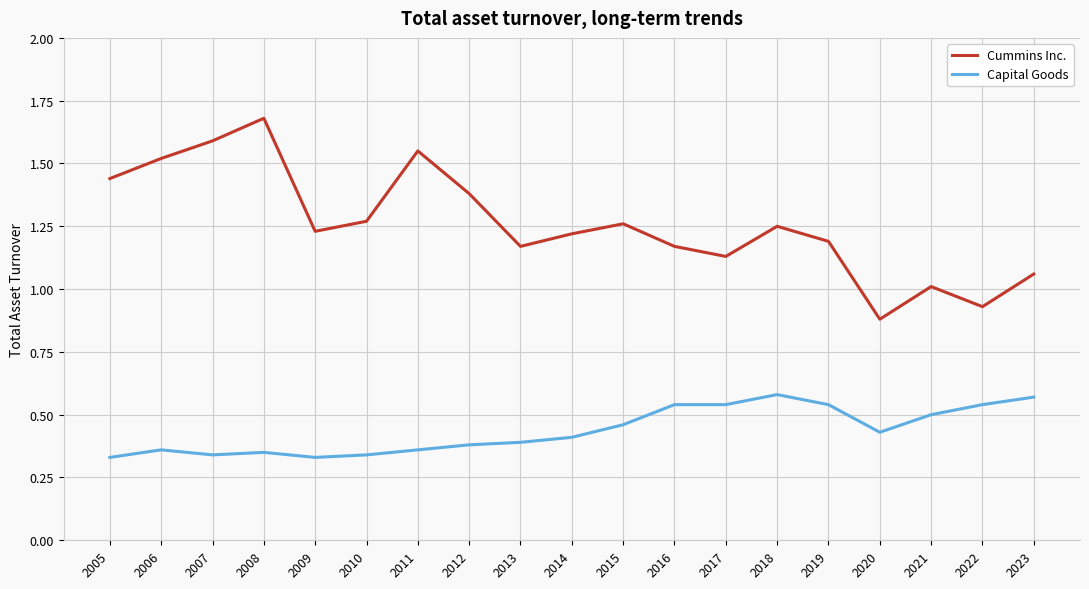

At 2010, list the series in order from smallest to largest.

Capital Goods, Cummins Inc.